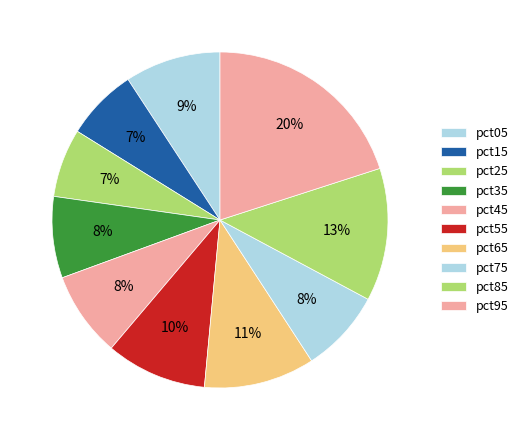

To the nearest percent, what portion does pct75 represent?

8%